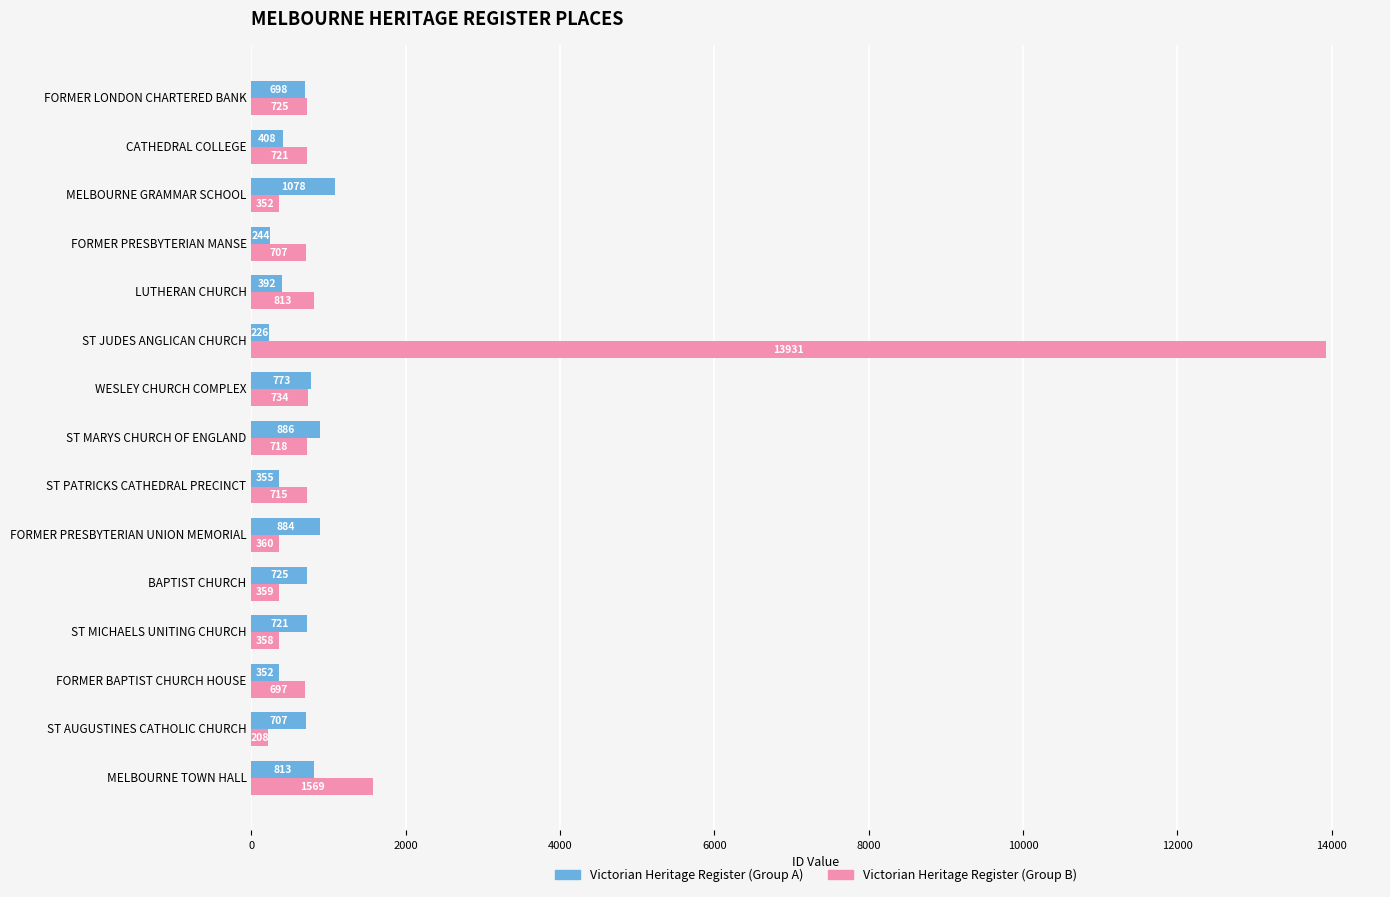

List the series in order of their overall mean, lowest first.

Victorian Heritage Register (Group A), Victorian Heritage Register (Group B)